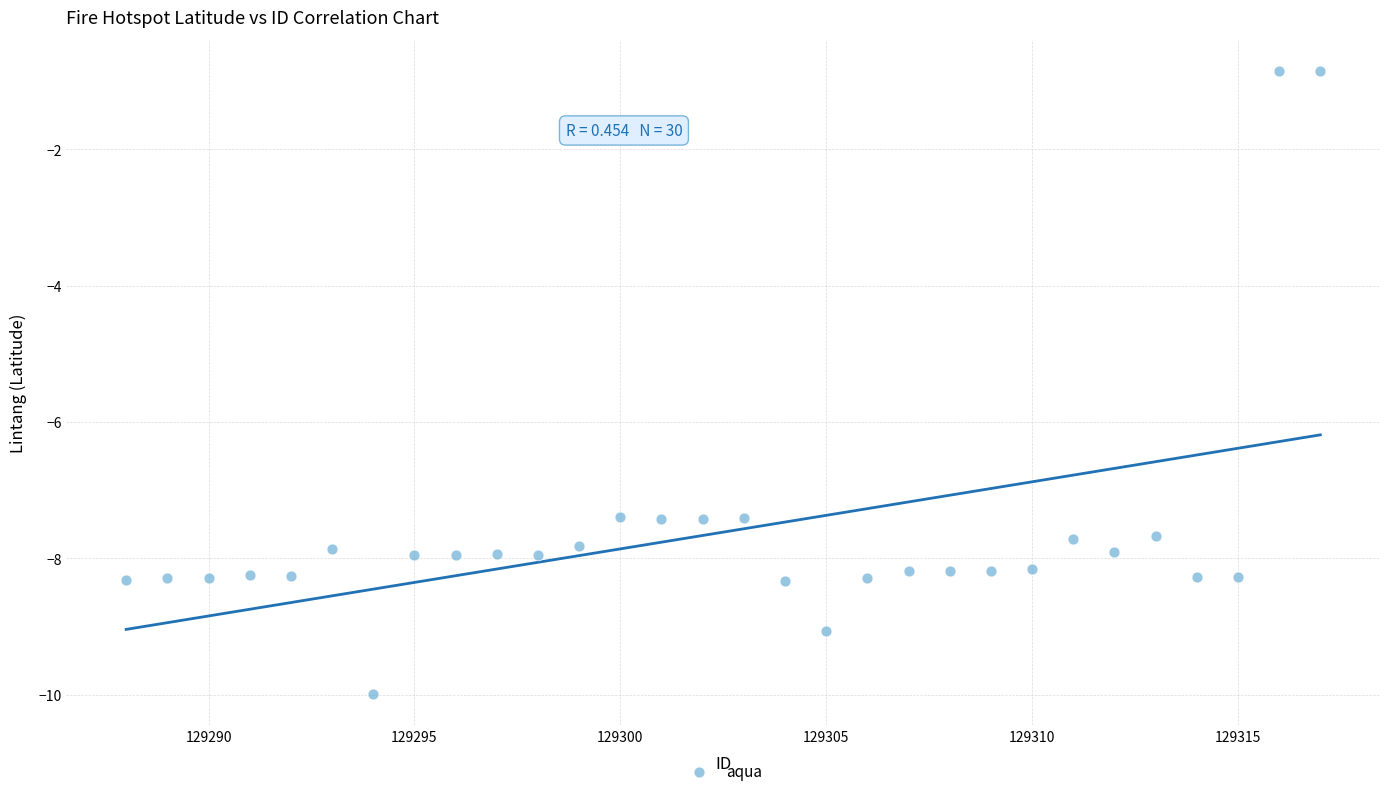

What is the range of X values (max minus min)?

29.0